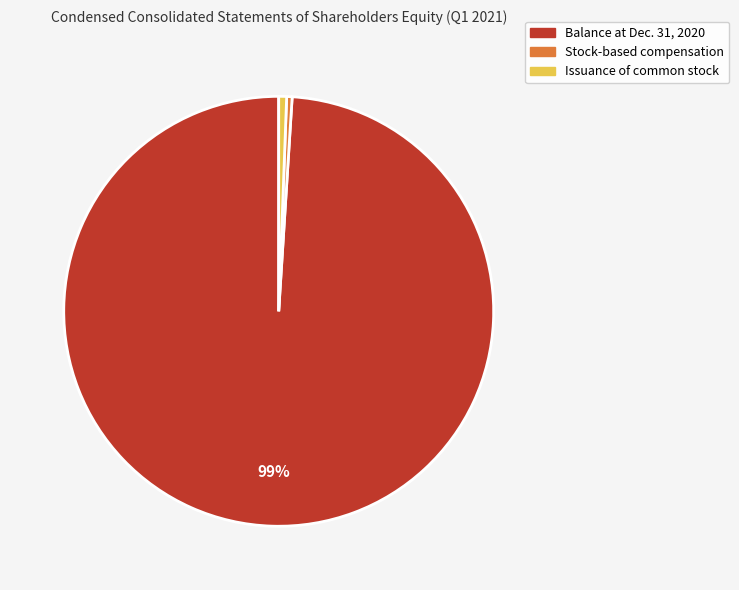

True or false: Issuance of common stock accounts for 11% of the total.

False